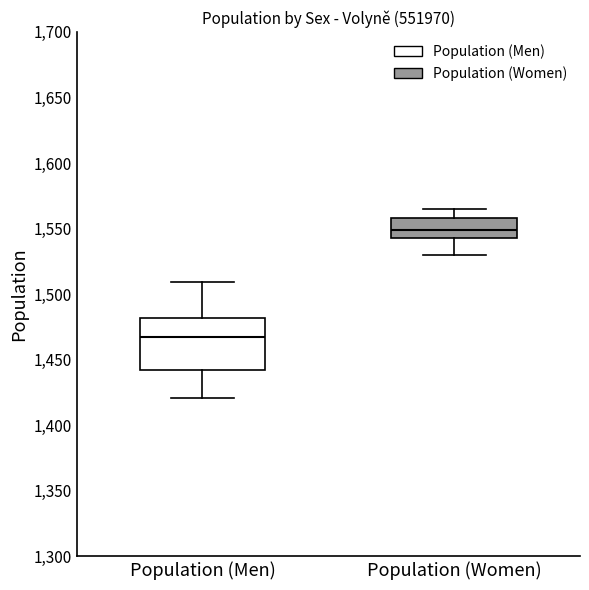

Which box is the tallest, from its lower edge to its upper edge?

Population (Men)